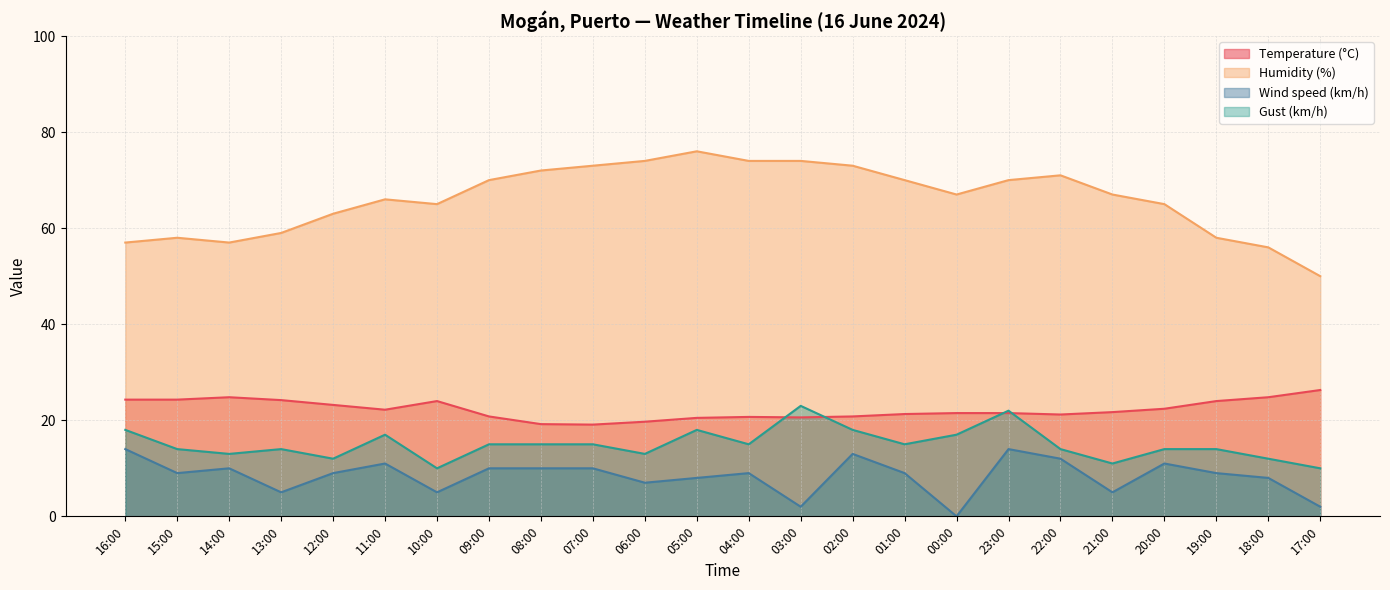

At which label does Humidity (%) first exceed 67?

09:00